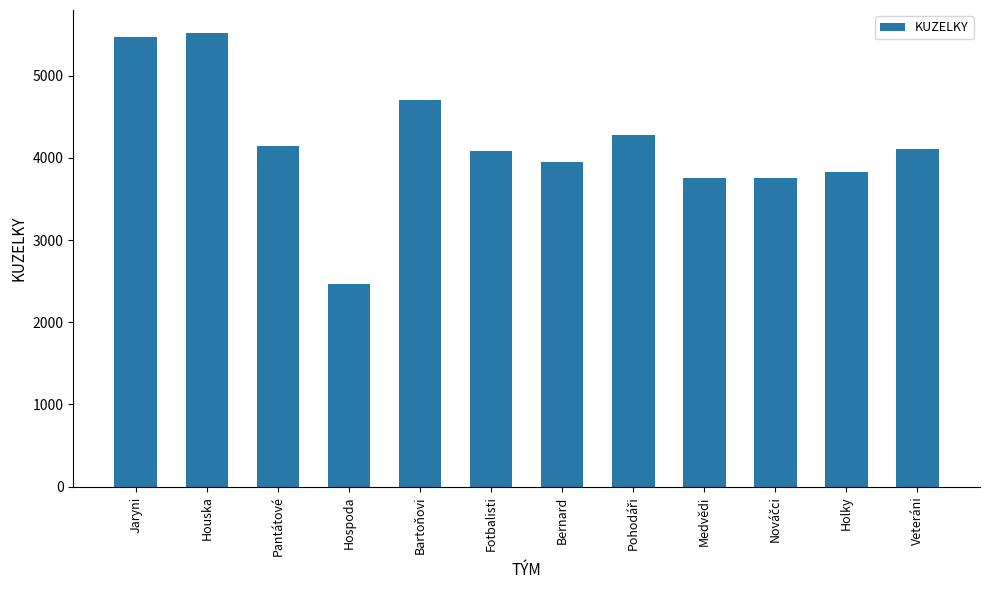

Does the chart contain stacked bars?

No